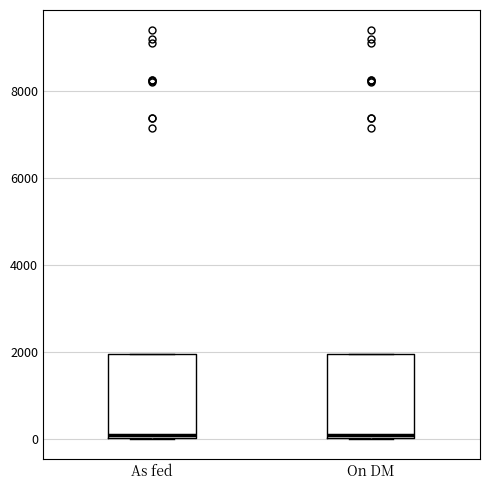

Reading left to right, transcribe this box plot: for each box, give where its median line is, the range the box spans, and where its two whiskers end, as read against the y-axis. The values are not printed on the chart, so give them approximately, as read against the axis.

As fed: median 0 (just above the box's lower edge), box 0 to 2000, whiskers 0 to 2000
On DM: median 0 (just above the box's lower edge), box 0 to 2000, whiskers 0 to 2000